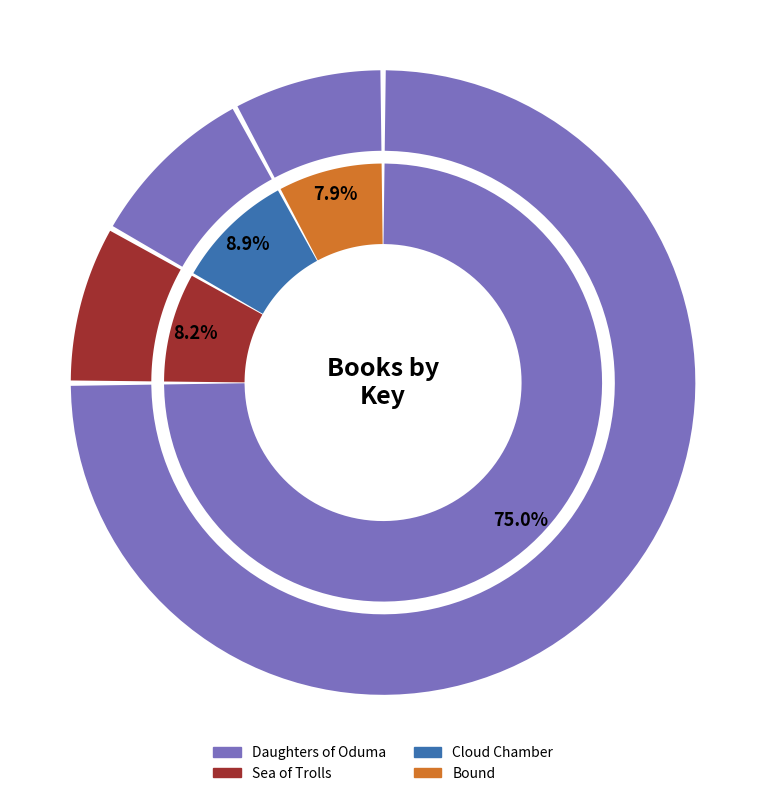

How many slices are in this pie chart?

4